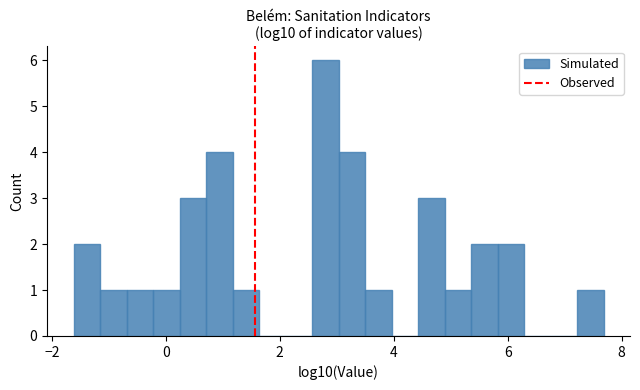

Read against the x-axis, roughly where is the centre of the tallest bar?

2.8